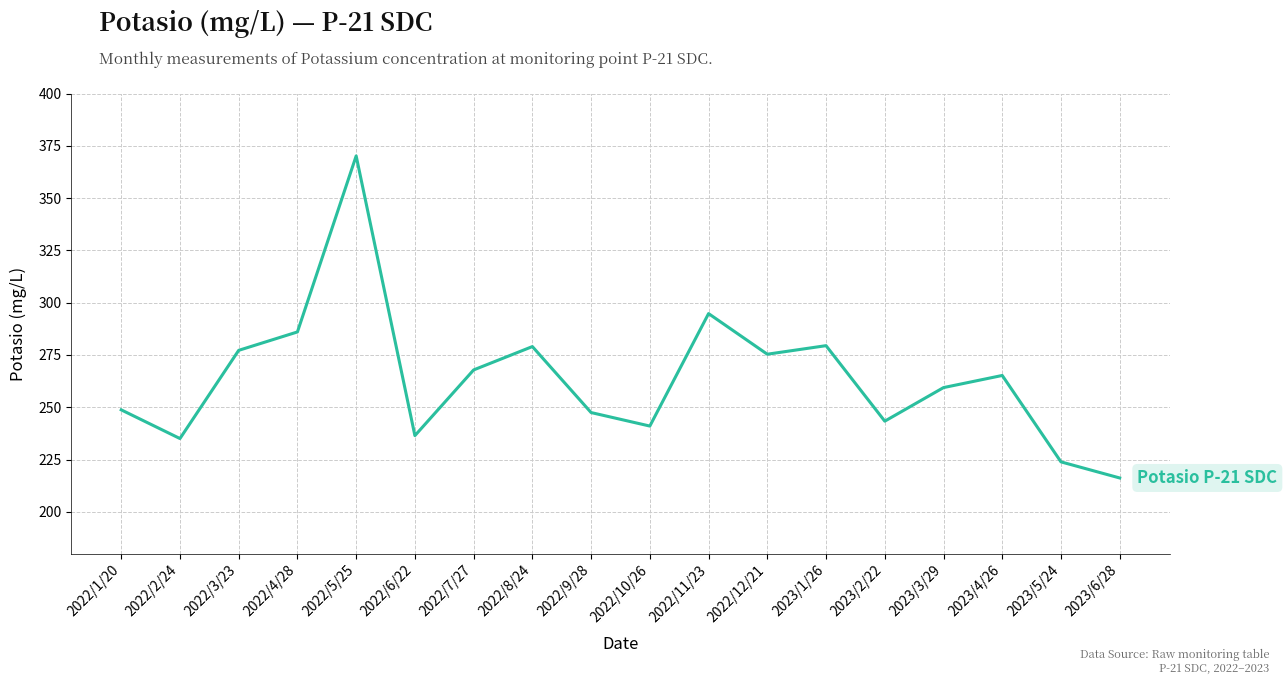

The chart shows a value of 355.6 at 2023/2/22. True or false?

False